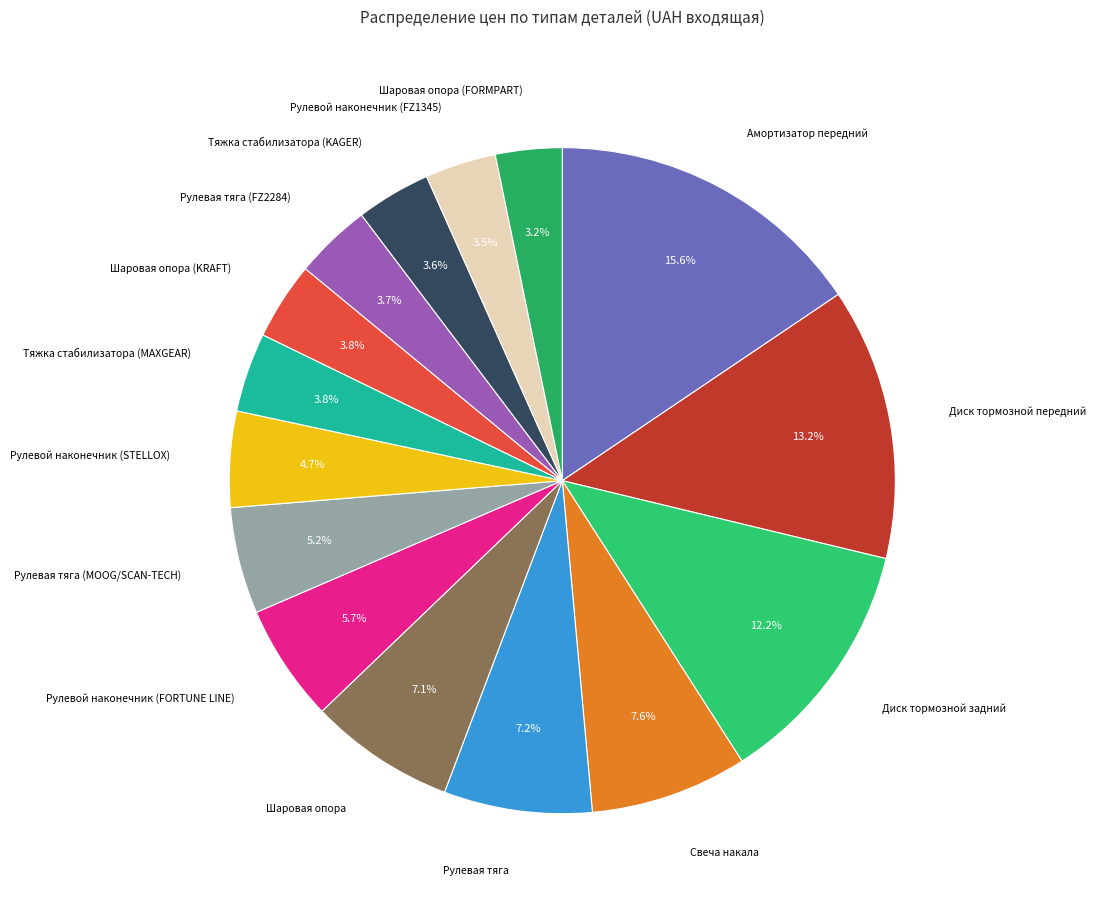

How many segments does this pie chart have?

15